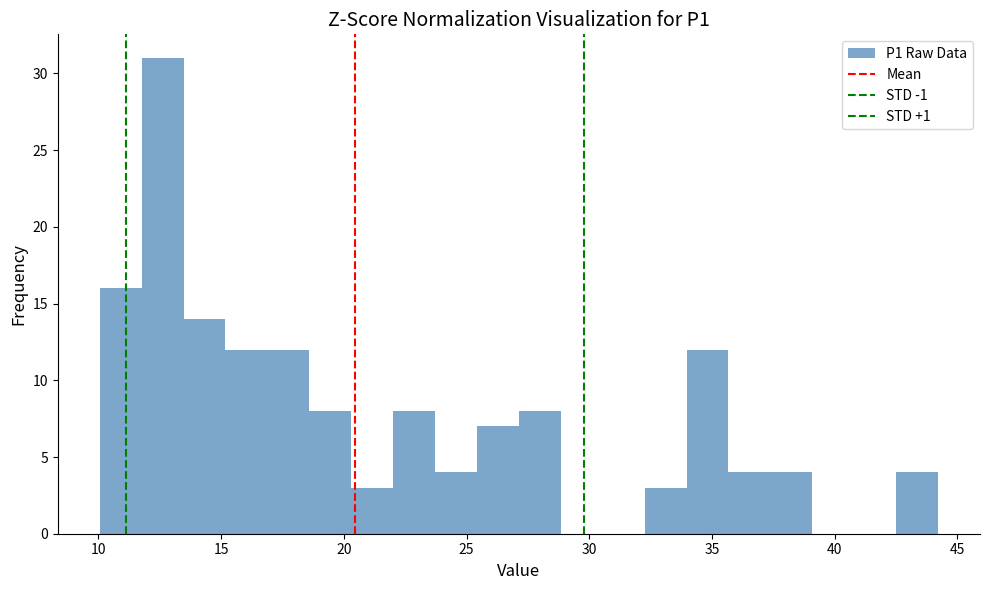

Read against the x-axis, roughly where is the centre of the tallest bar?

12.5